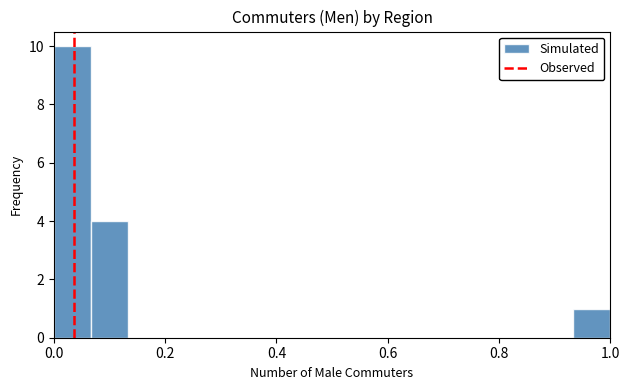

Around what value on the x-axis is the tallest bar? Give the approximate position of its centre, as read against the axis.

0.04